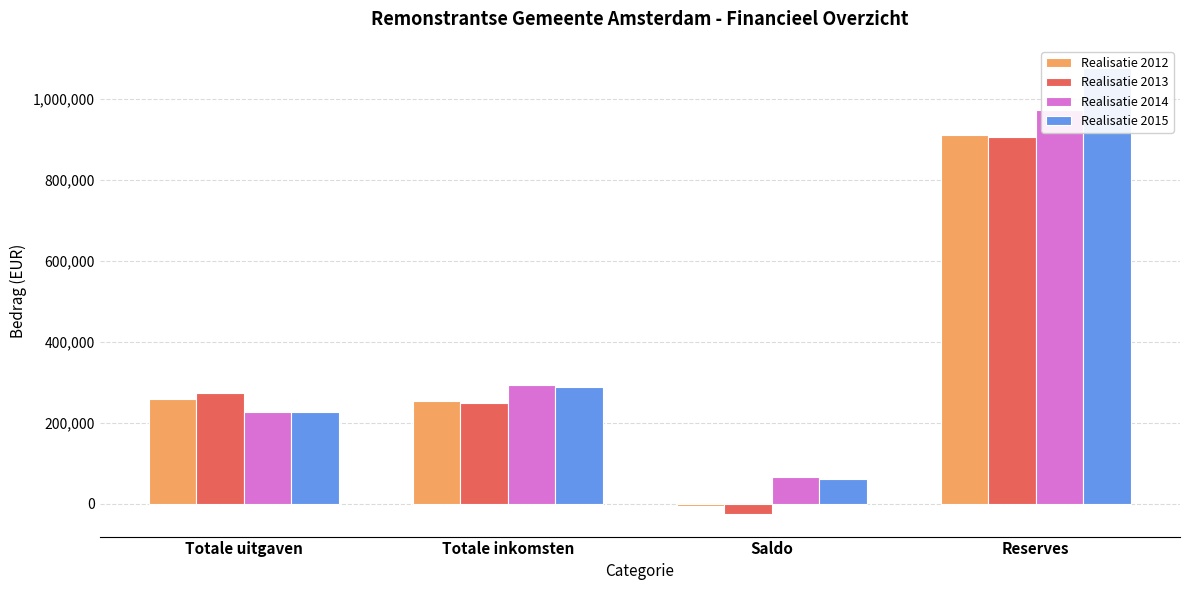

Reading left to right, what are all the values shown in this chart?

Realisatie 2012: Totale uitgaven=258500	Totale inkomsten=253500	Saldo=-5000	Reserves=912467
Realisatie 2013: Totale uitgaven=275274	Totale inkomsten=249715	Saldo=-25559	Reserves=907192
Realisatie 2014: Totale uitgaven=226818	Totale inkomsten=293553	Saldo=66735	Reserves=973927
Realisatie 2015: Totale uitgaven=226924	Totale inkomsten=288537	Saldo=61613	Reserves=1076837